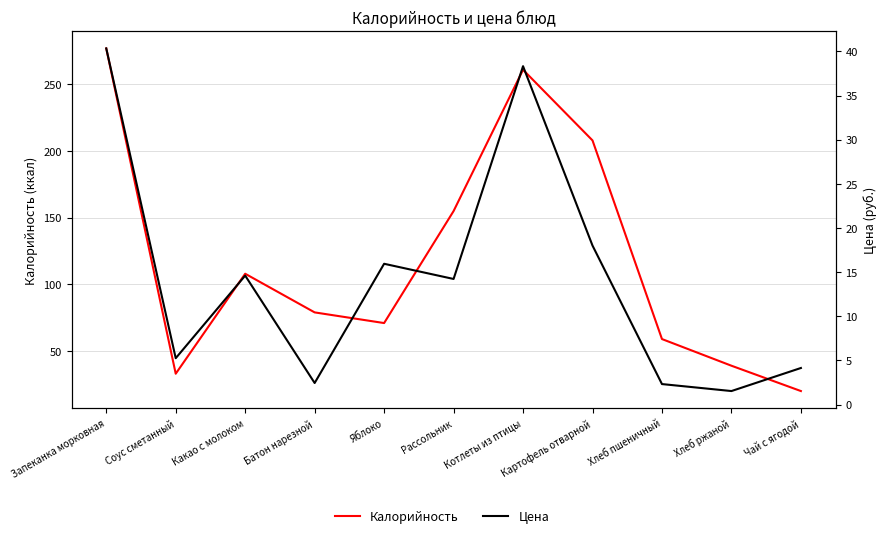

At how many categories does at least one series exceed 7?

11